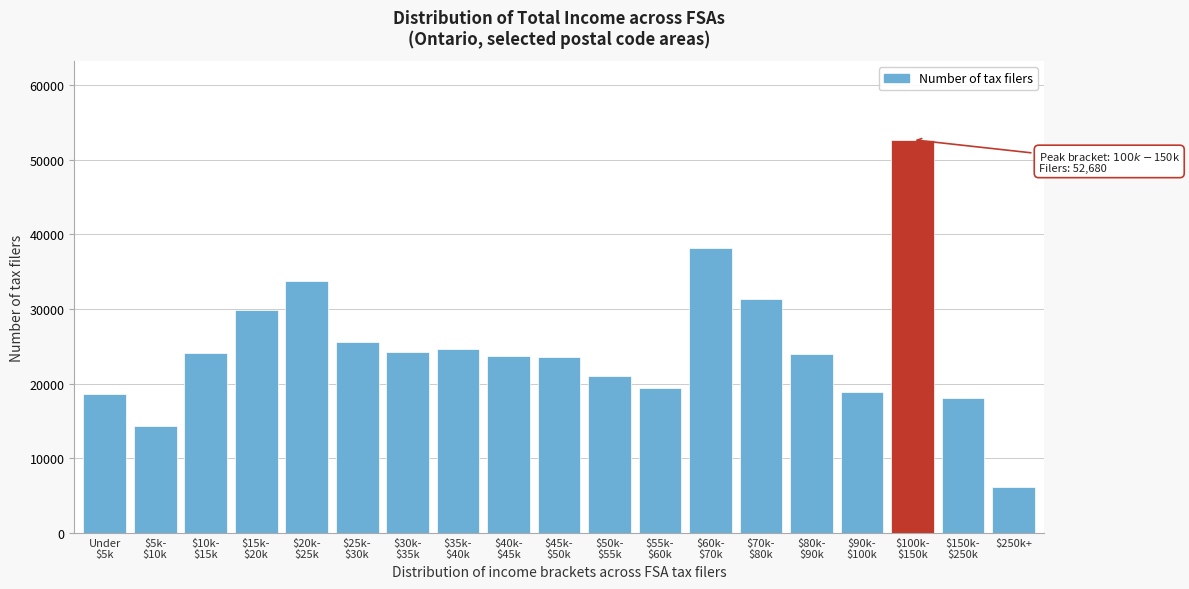

What is the difference between the maximum and minimum values?

46460